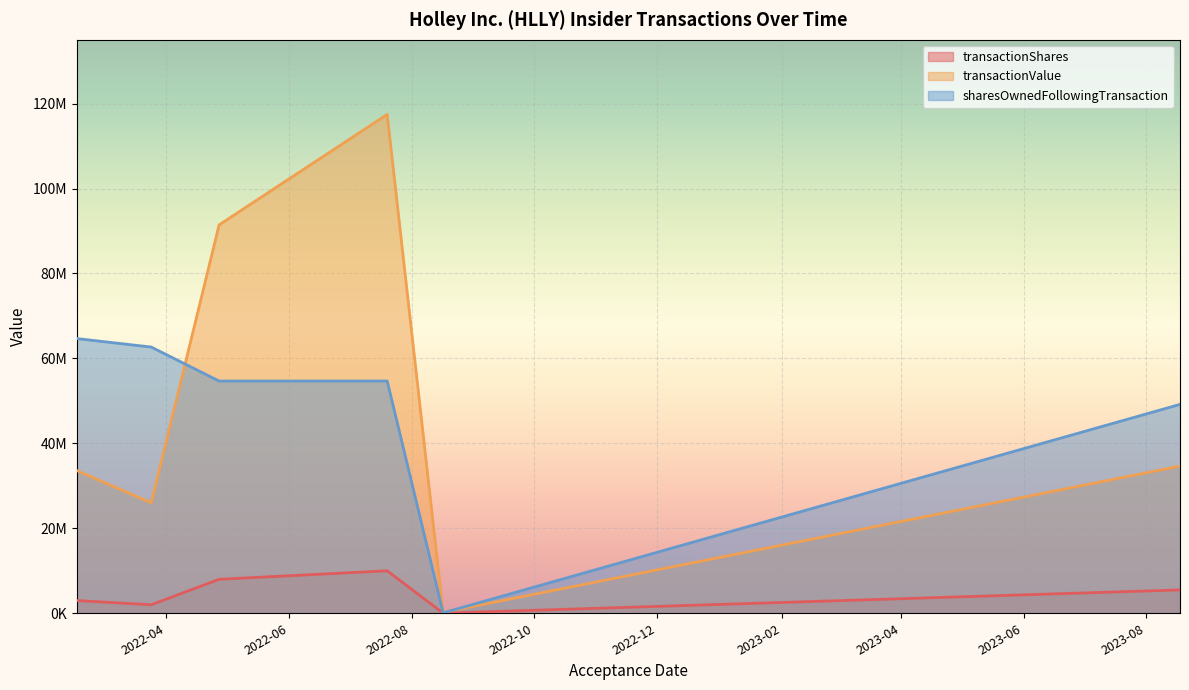

Which category has the highest value in the sharesOwnedFollowingTransaction series?

2022-02-15 16:53:02